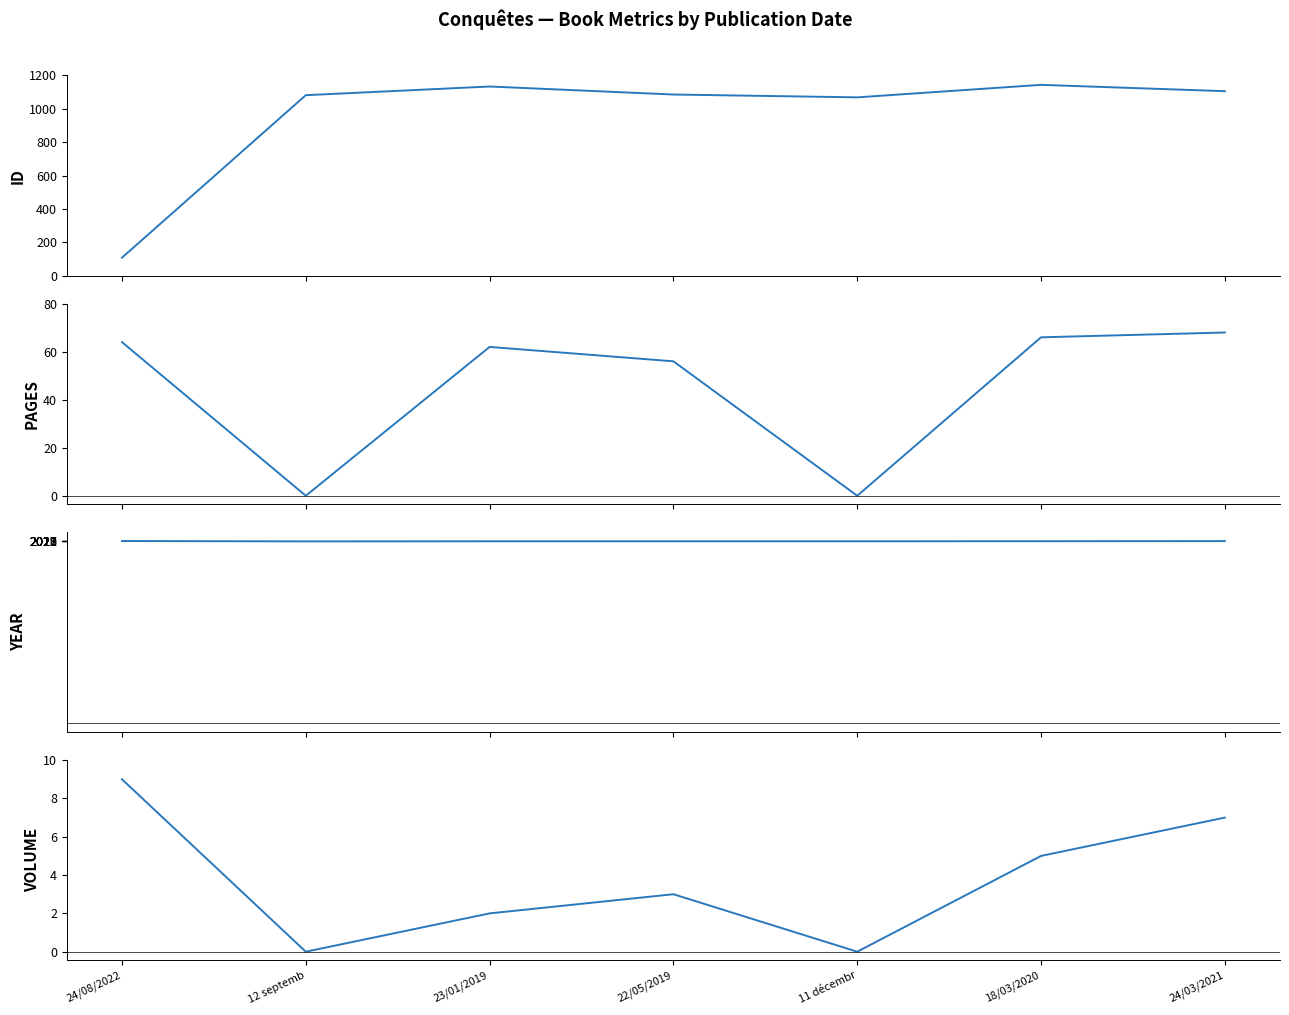

What is the value of the volume point at the 4th from the left?

3